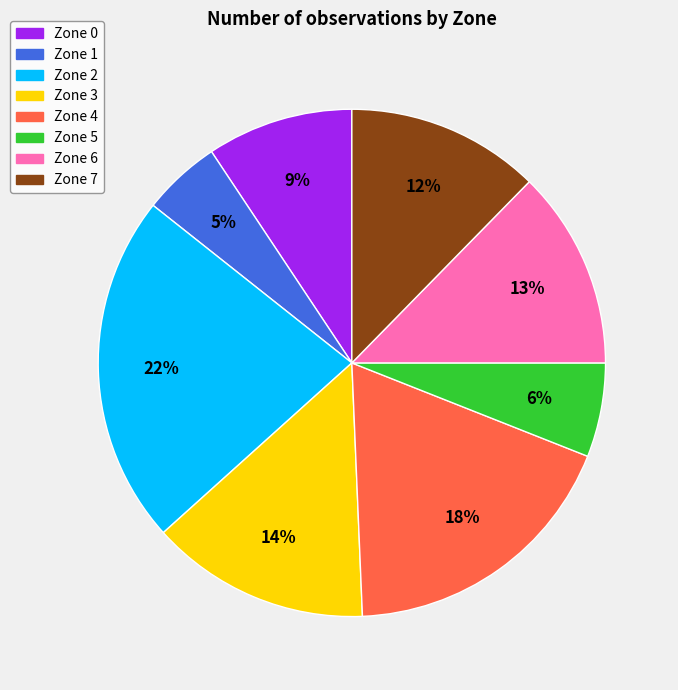

To the nearest percent, what is the combined percentage of Zone 7 and Zone 3?

26%